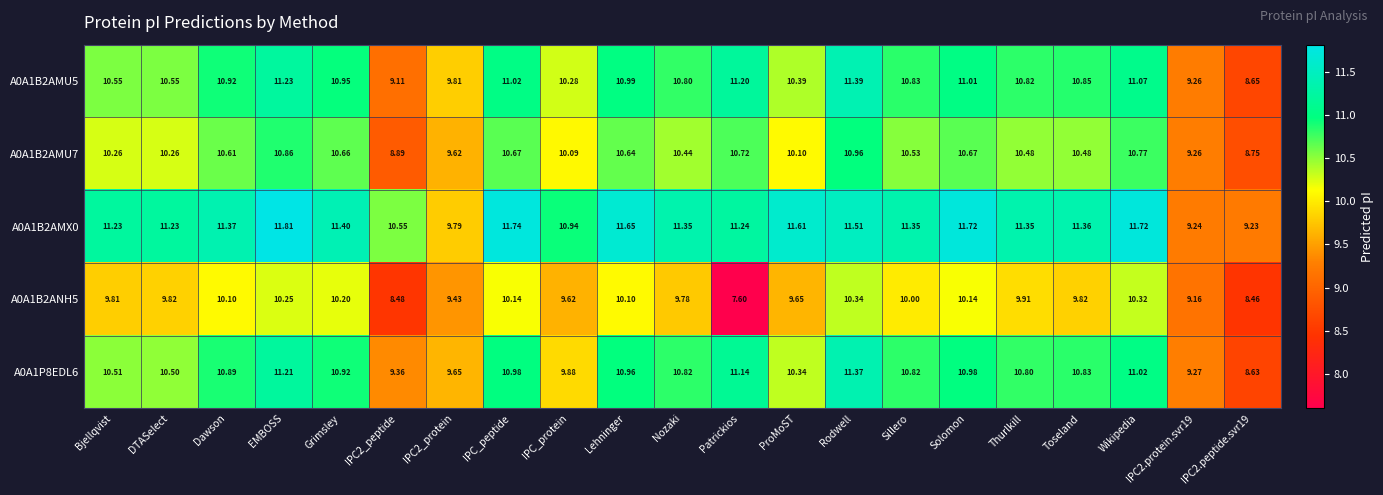

At which category does the chart reach its peak across all series?

EMBOSS